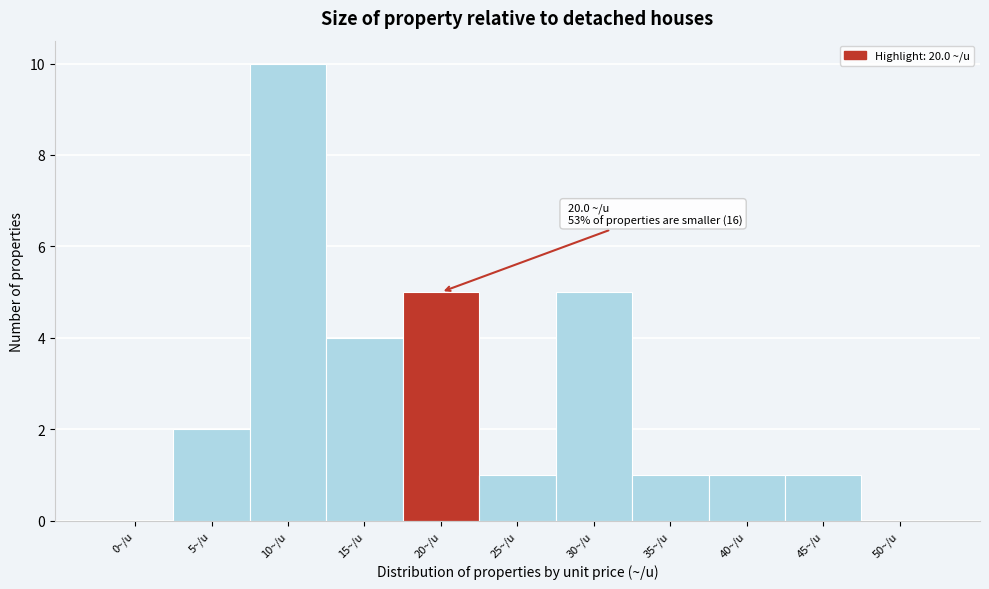

Reading right to left, transcribe all the data shown in this chart.

50~/u=0	45~/u=1	40~/u=1	35~/u=1	30~/u=5	25~/u=1	20~/u=5	15~/u=4	10~/u=10	5~/u=2	0~/u=0